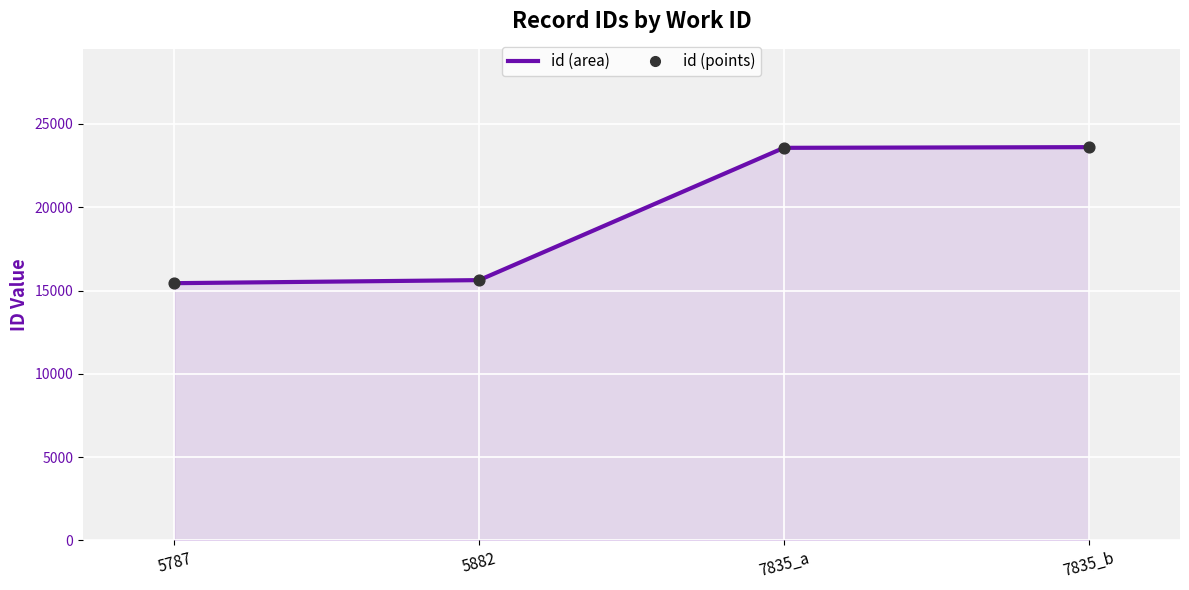

What is the ratio of the value at 5882 to the value at 7835_a?

0.7